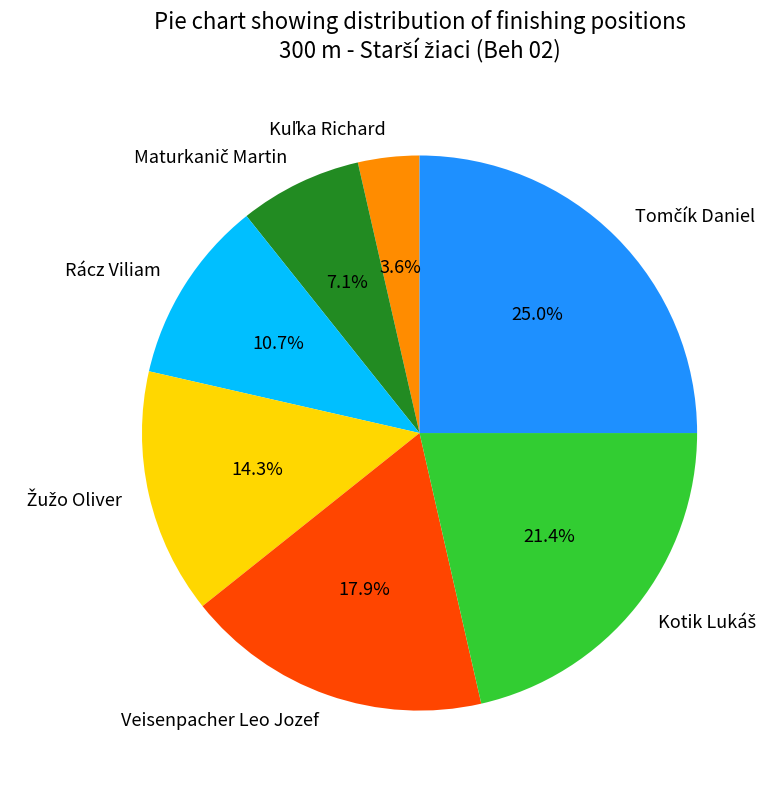

How many slices are in this pie chart?

7